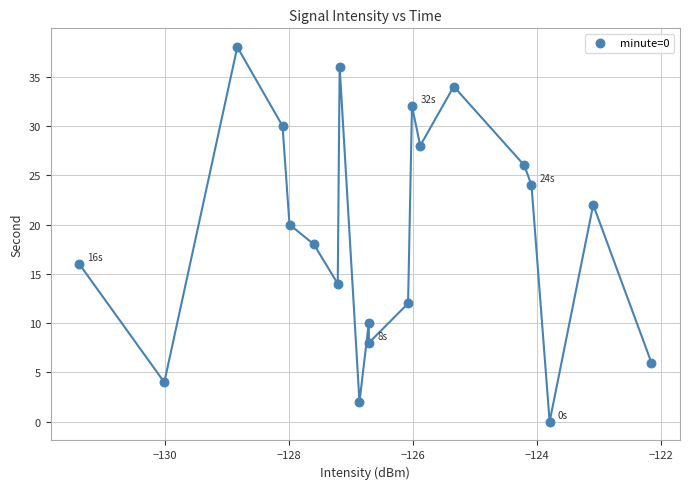

What is the range of Y values (max minus min)?

38